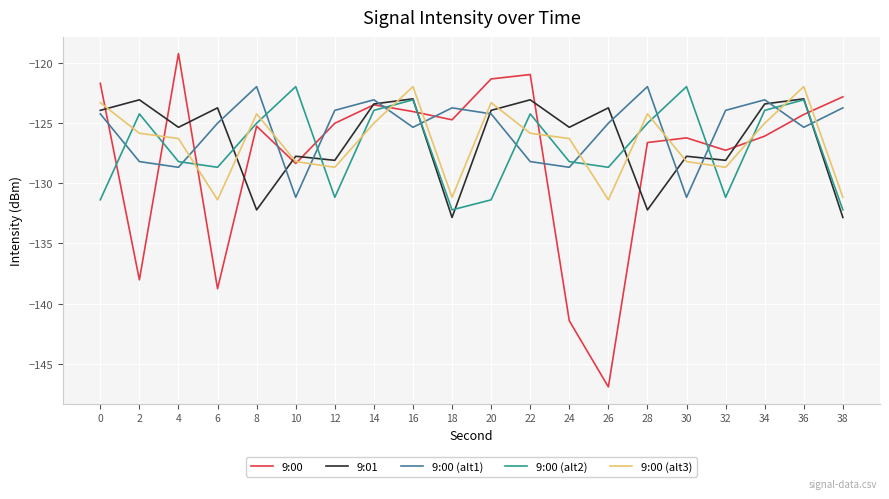

What is the total value across all series at 2?

-639.4